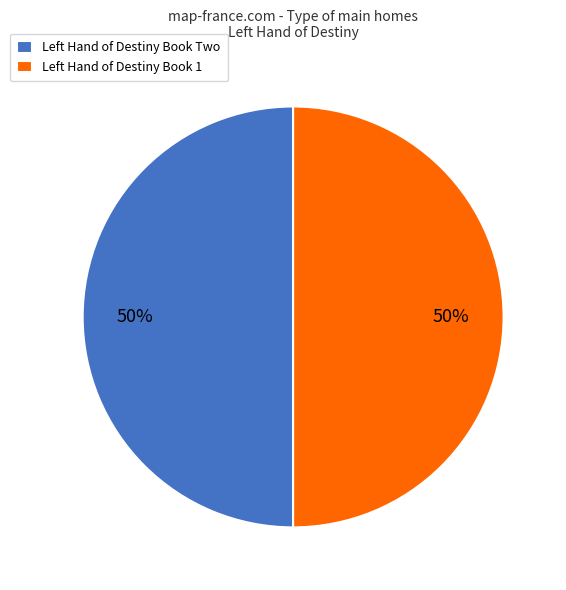

To the nearest percent, what is the average slice percentage?

50%